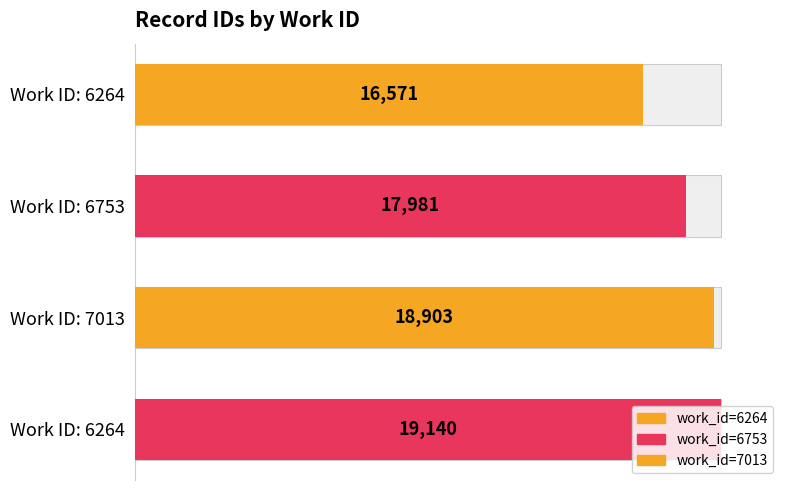

What is the label of the 1st bar from the right?

6264